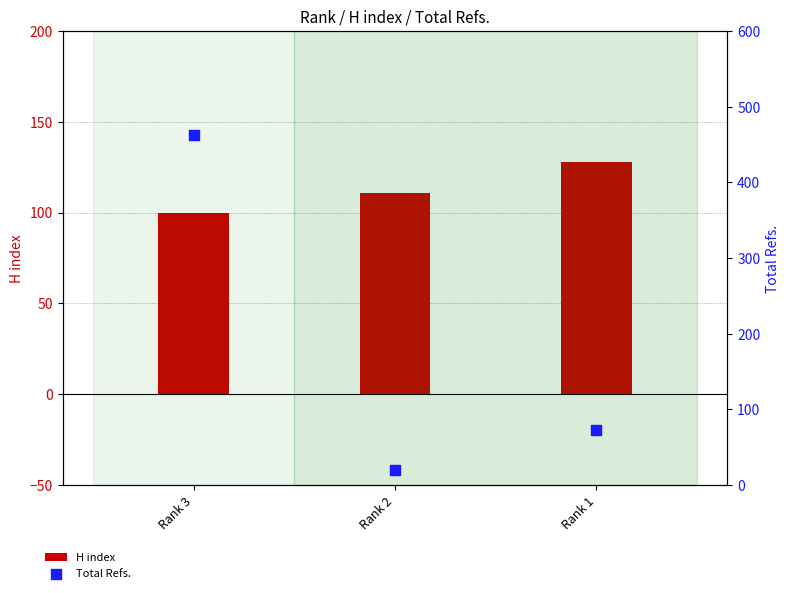

What is the total value across all series at Rank 1?

201